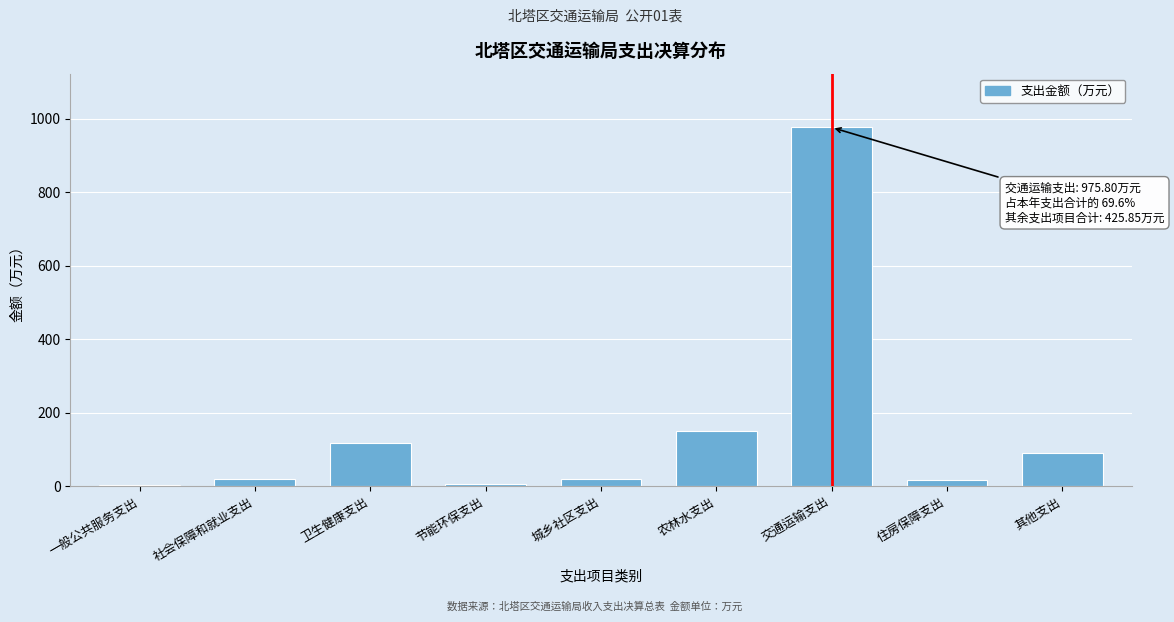

What is the sum of all values?

1401.8